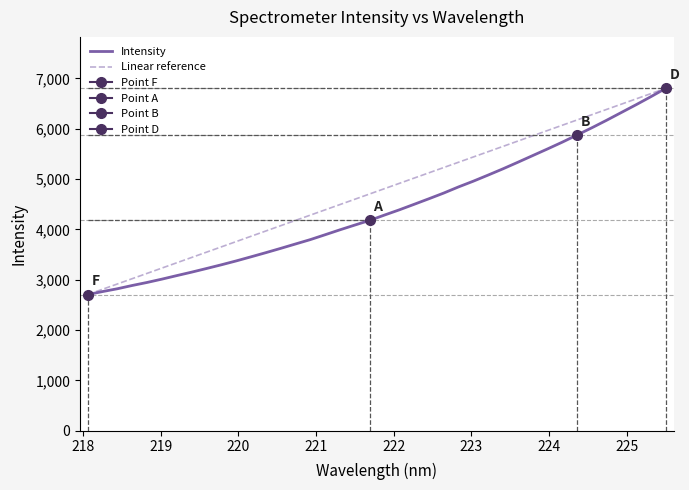

List the series in order of their peak value, highest first.

Intensity, Linear reference